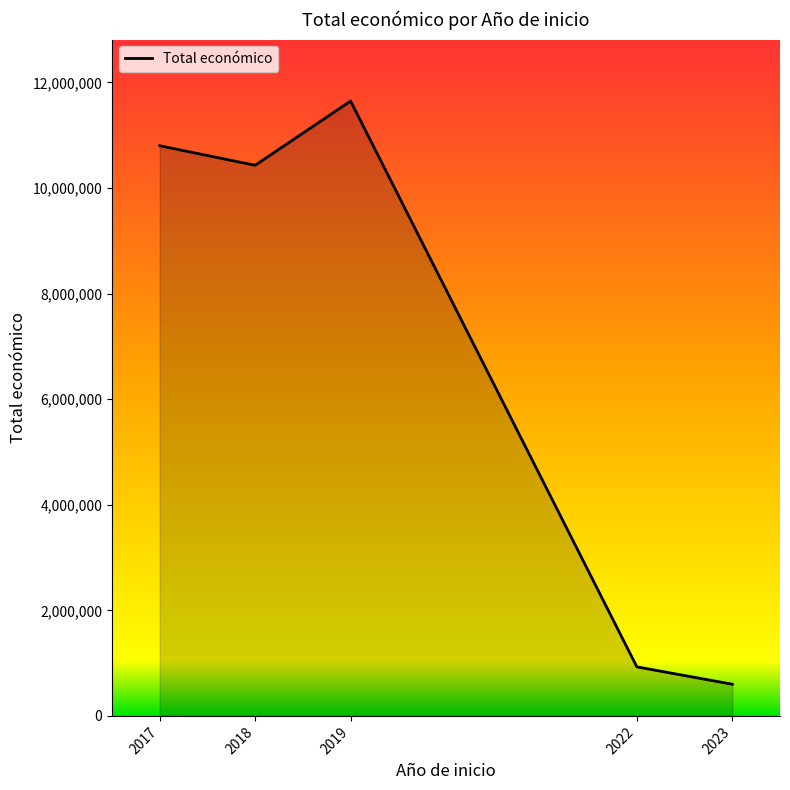

True or false: there are more than 2 points higher than both neighbors.

False